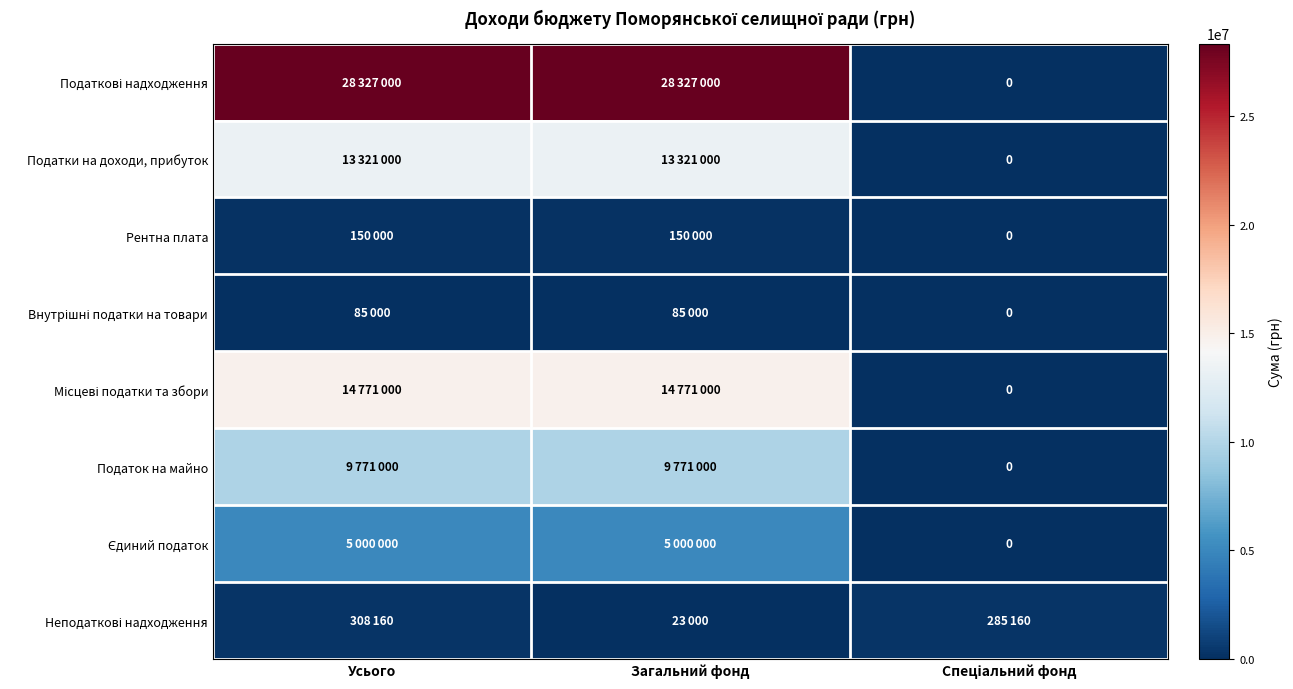

What is the spread (max minus min) of values at Усього?

28242000